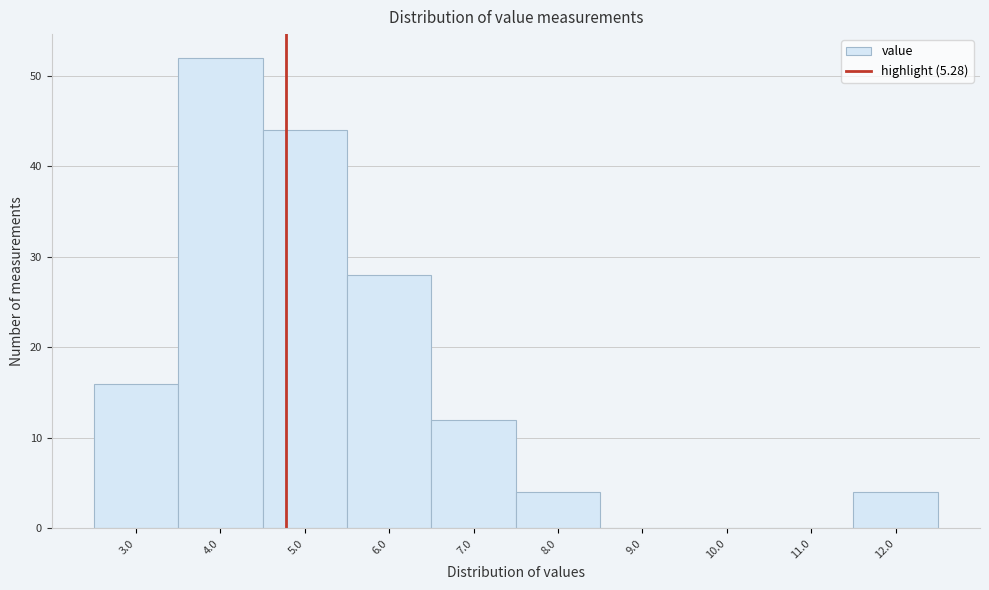

Reading right to left, transcribe all the data shown in this chart.

12.0=4	11.0=0	10.0=0	9.0=0	8.0=4	7.0=12	6.0=28	5.0=44	4.0=52	3.0=16